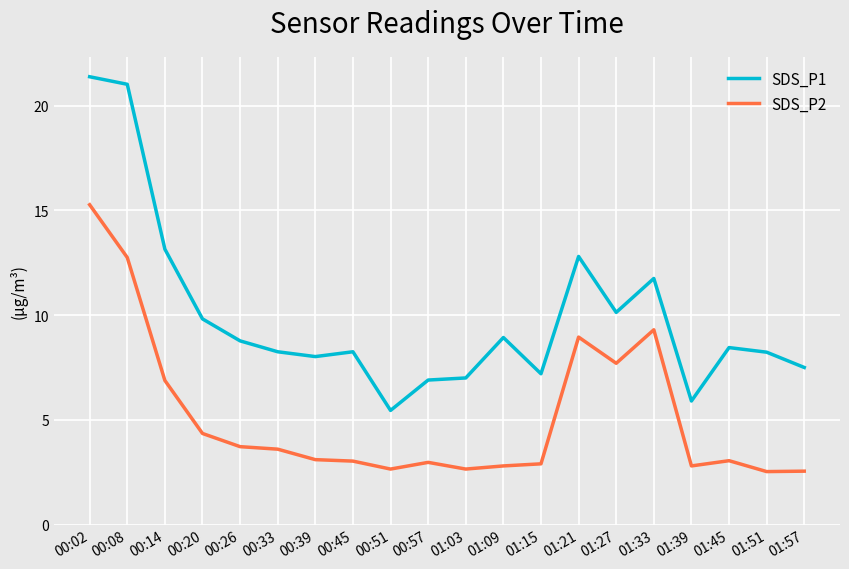

Rank the series by their average value, from highest to lowest.

SDS_P1, SDS_P2